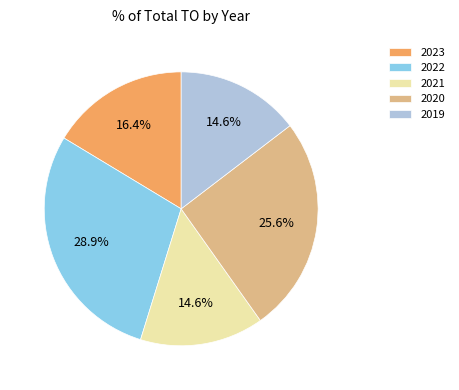

How many slices are in this pie chart?

5